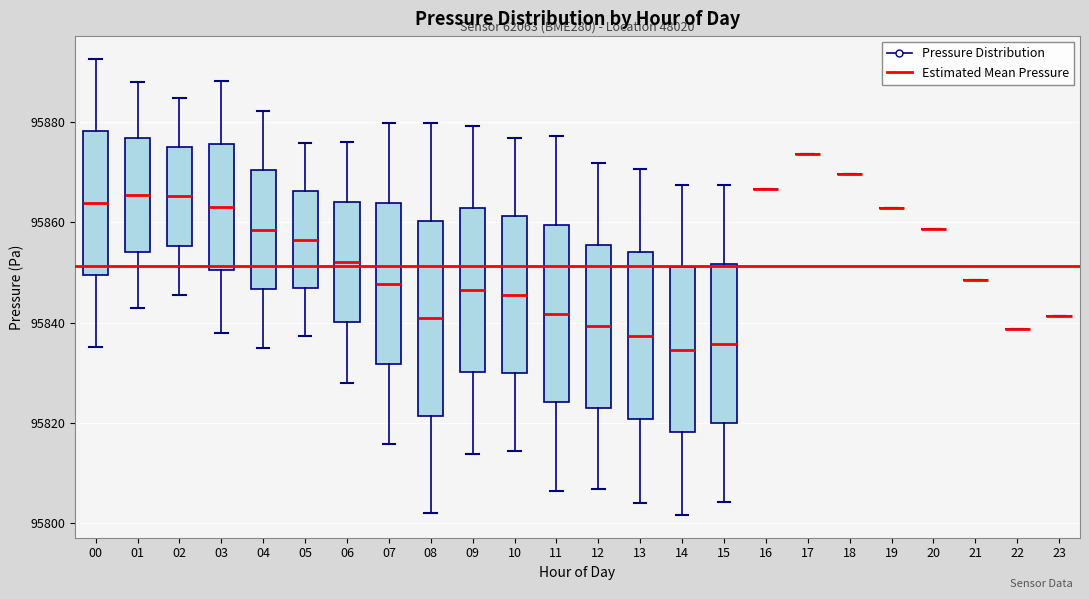

Where does the lower whisker of the box at x = 09 end on the y-axis? The values are not printed on the chart, so give them approximately, as read against the axis.

95814